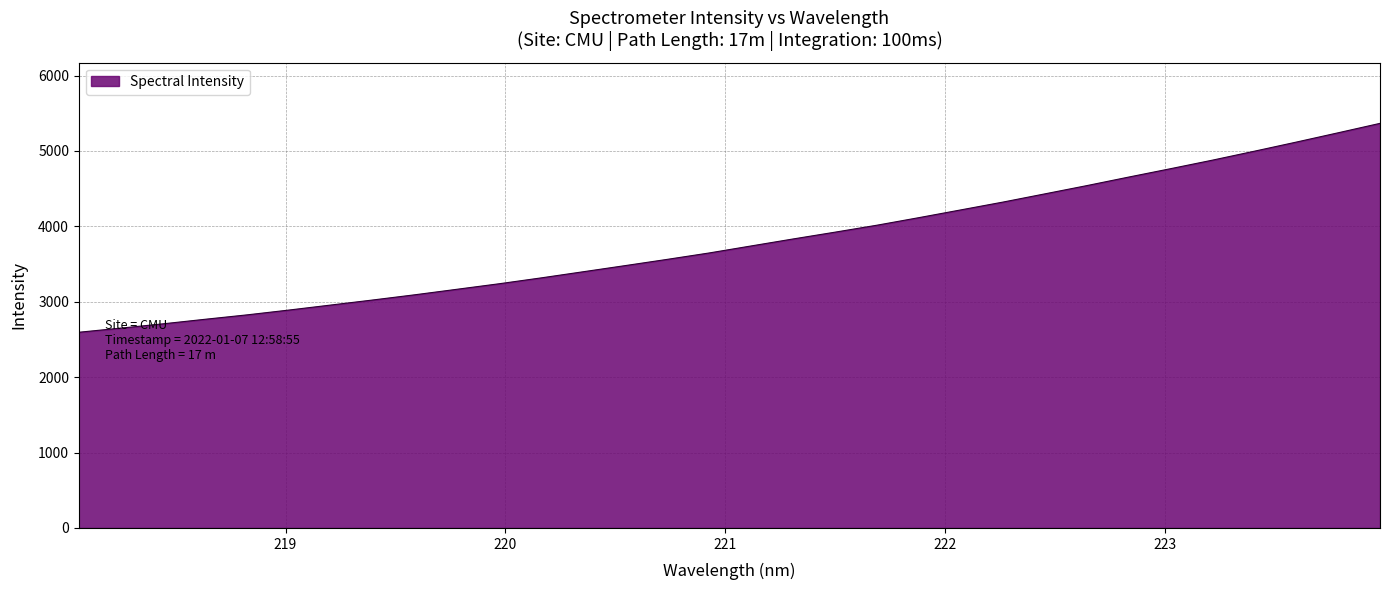

What is the maximum value shown in the chart?

5366.0